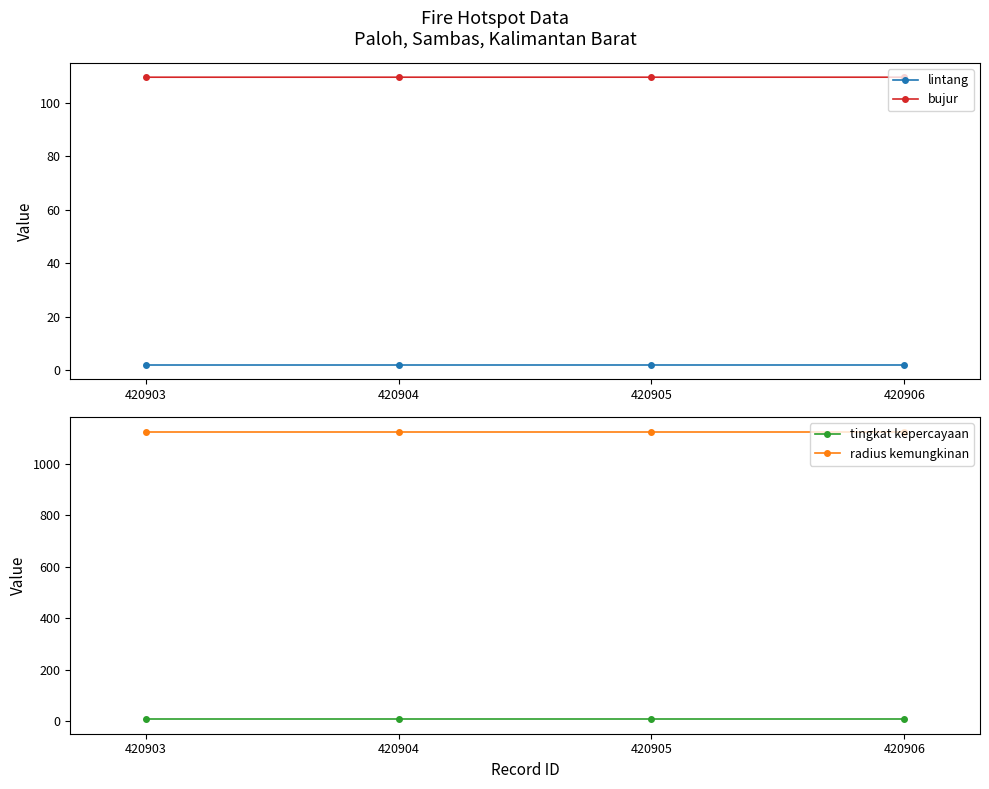

Which category has the highest value in the bujur series?

420905